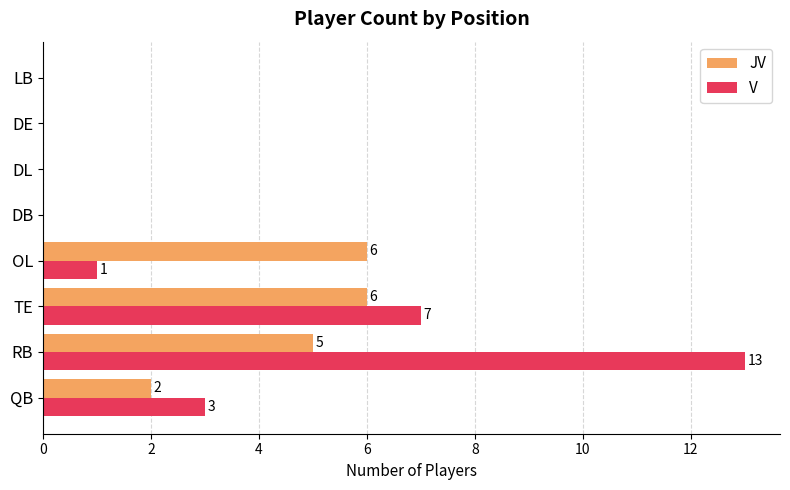

What is the greatest value displayed?

13